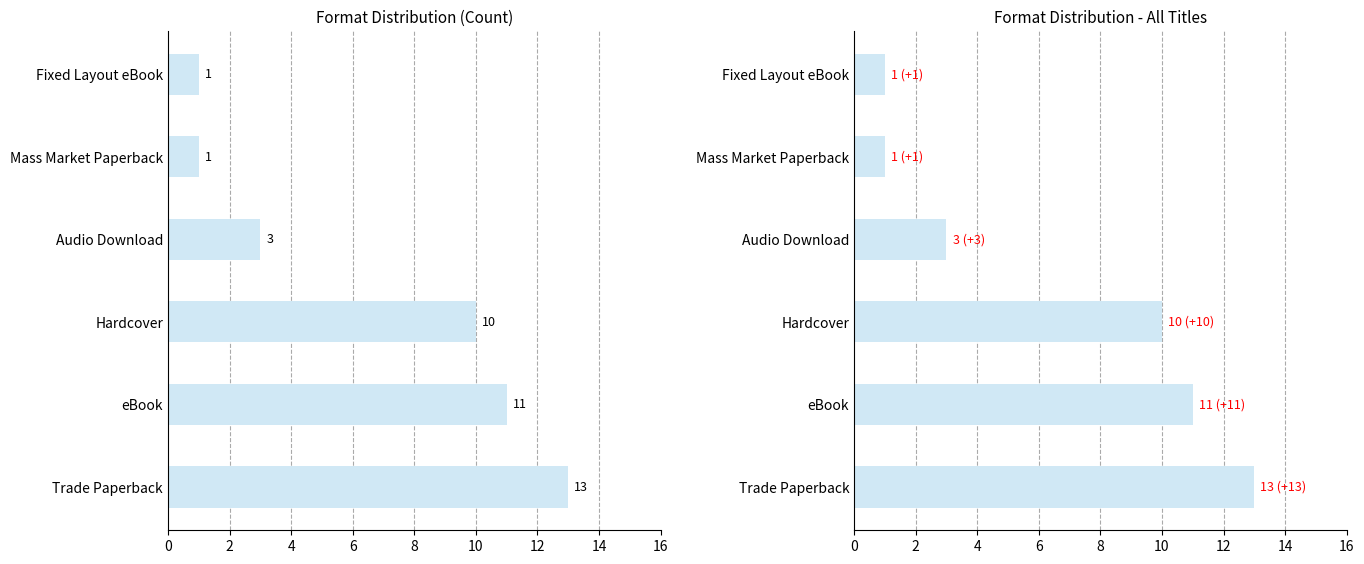

Reading left to right, extract all data points from this chart.

0=13	2=11	4=10	6=3	8=1	10=1